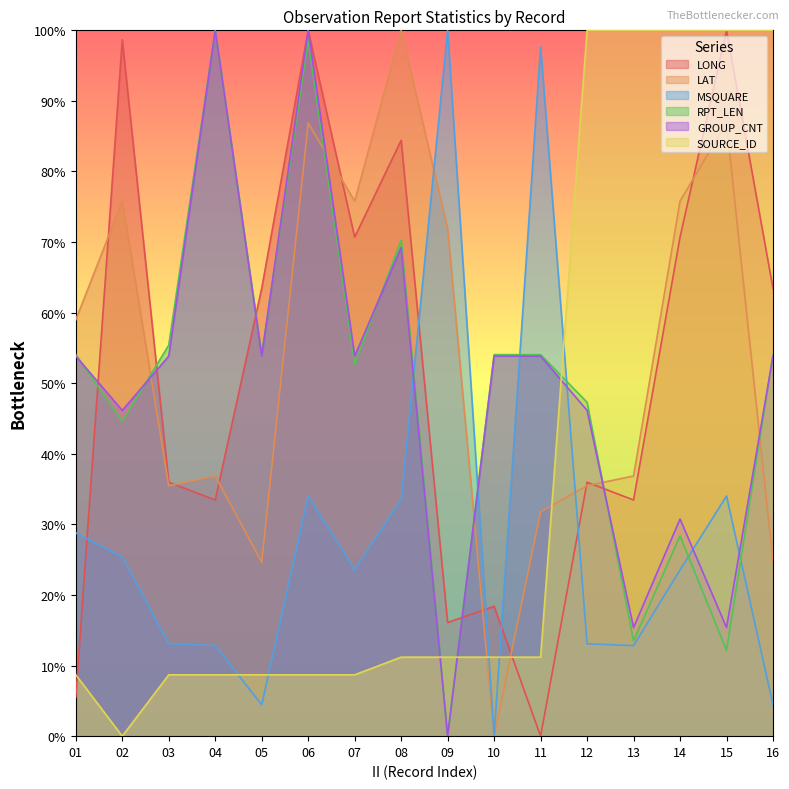

What is the value of the SOURCE_ID point at the 10th from the left?

0.1